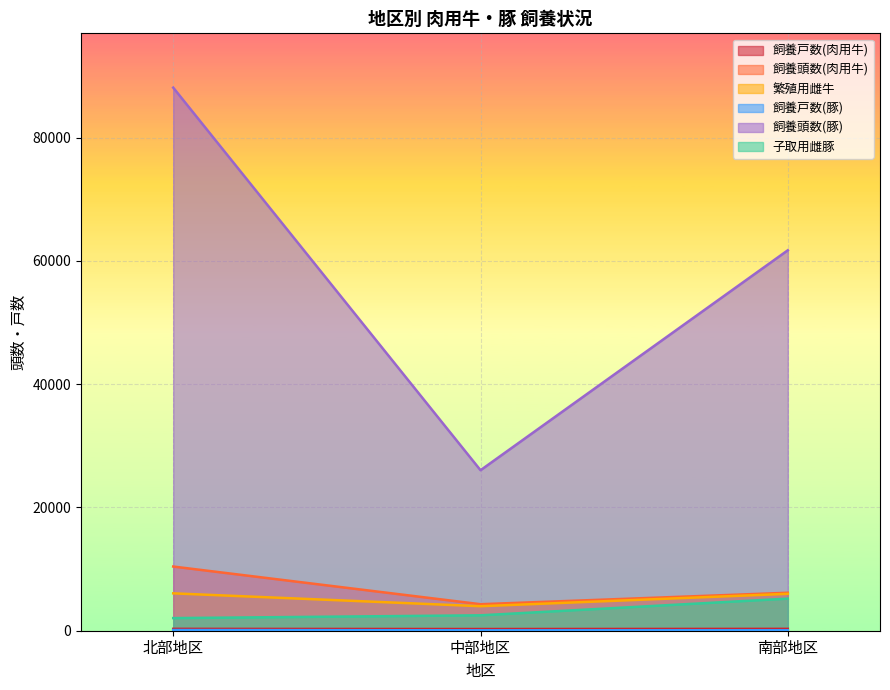

Is it true that 飼養戸数(肉用牛) equals 302 at 北部地区?

True